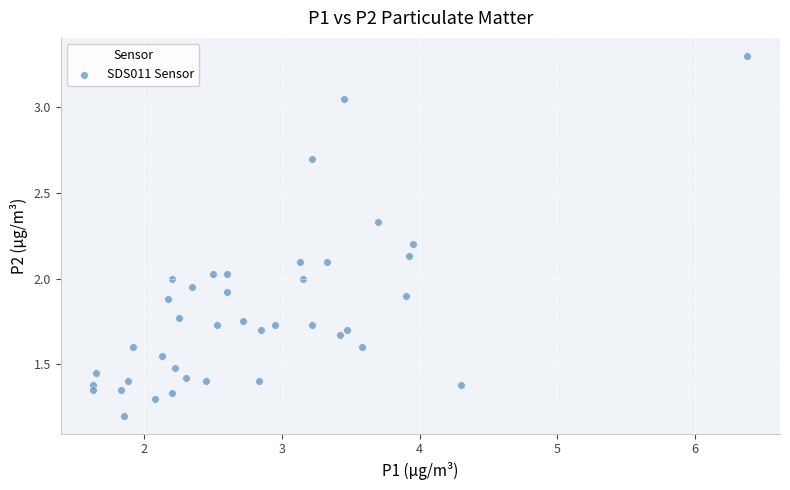

What is the range of X values (max minus min)?

4.8